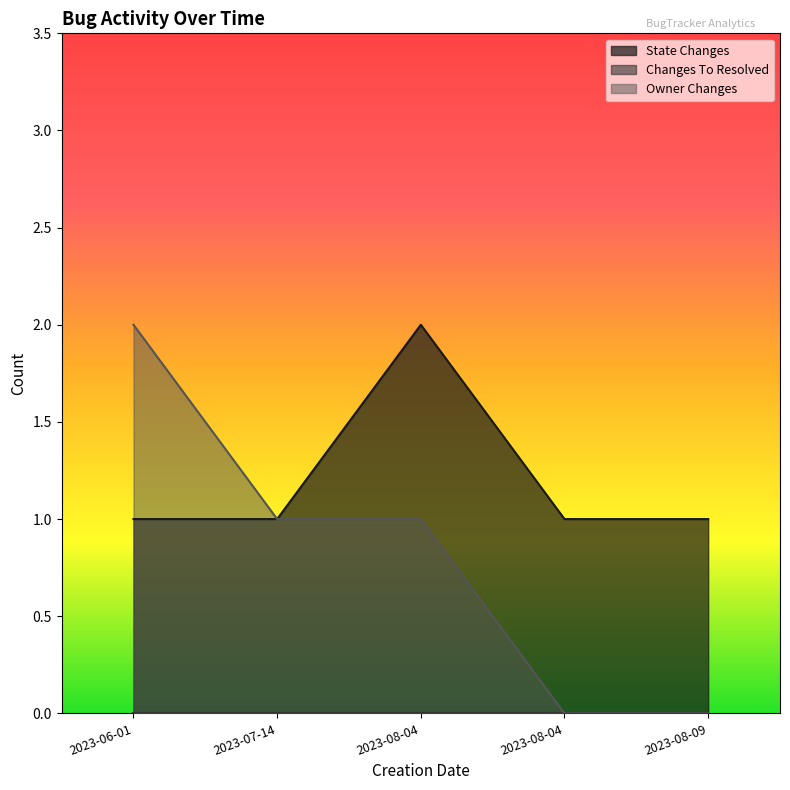

True or false: OWNER_CHANGES and STATE_CHANGES intersect in this chart.

False